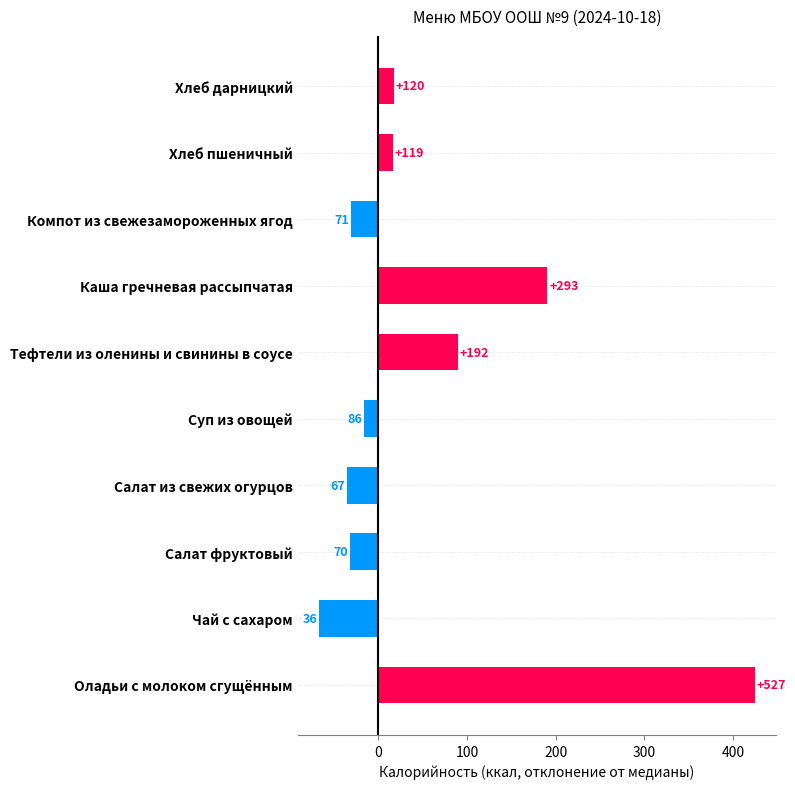

Does the chart contain any negative values?

Yes